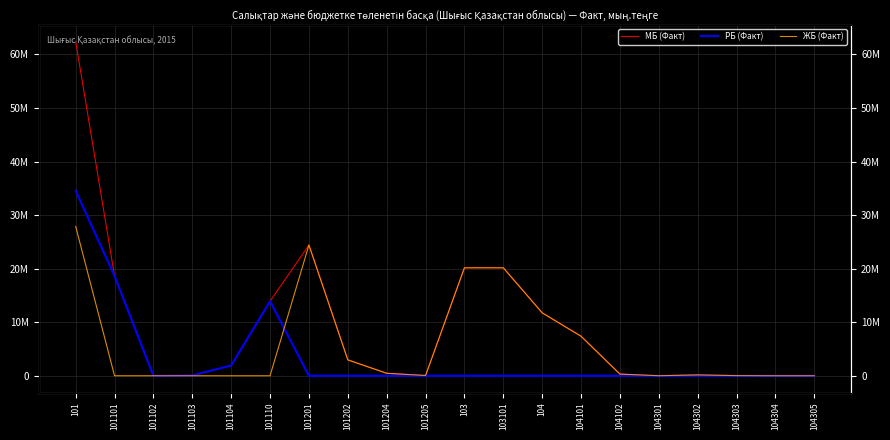

What are all the series names shown in the legend?

МБ (Факт), РБ (Факт), ЖБ (Факт)